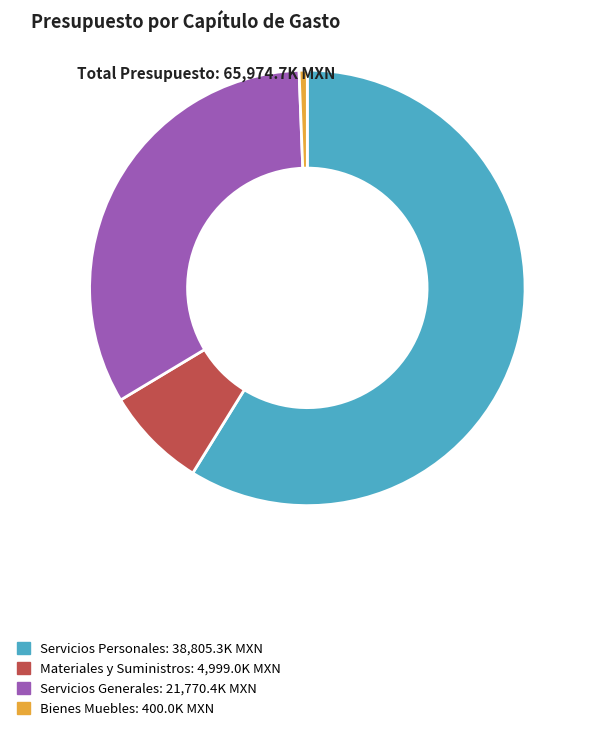

Rank the categories by value from highest to lowest.

Servicios Personales, Servicios Generales, Materiales y Suministros, Bienes Muebles